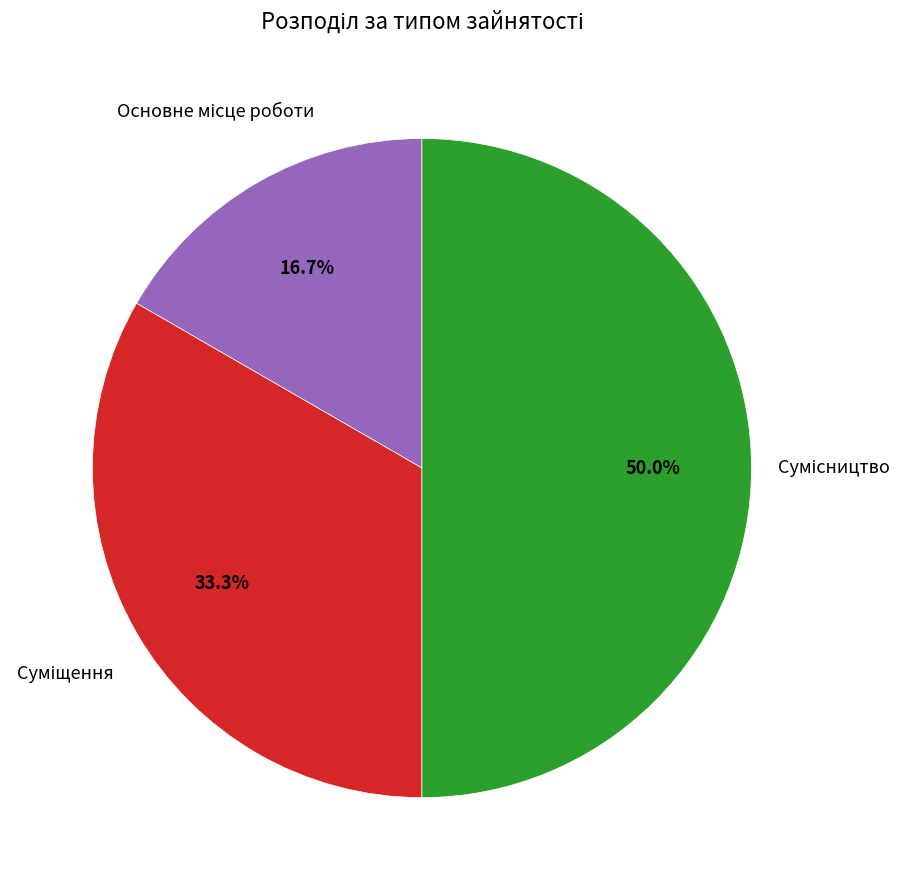

How many segments does this pie chart have?

3